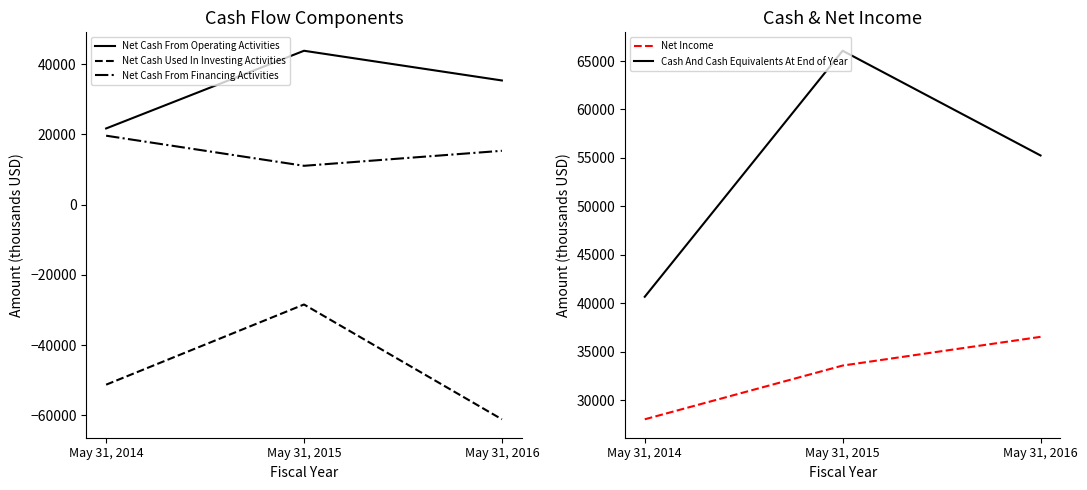

Where does the Net Cash From Financing Activities series first go above 15308?

May 31, 2014